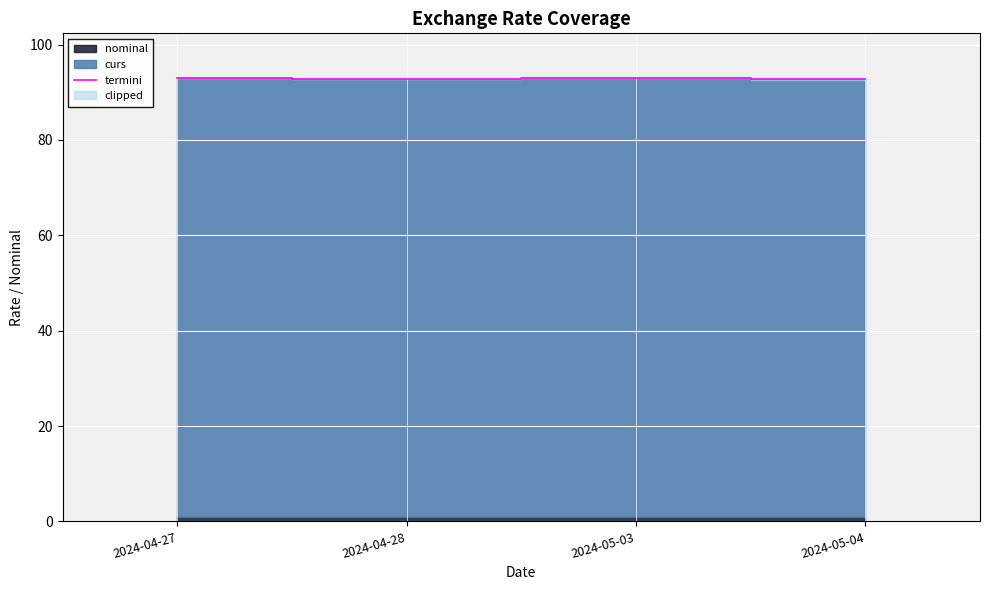

What is the label of the 1st point from the right?

2024-05-04